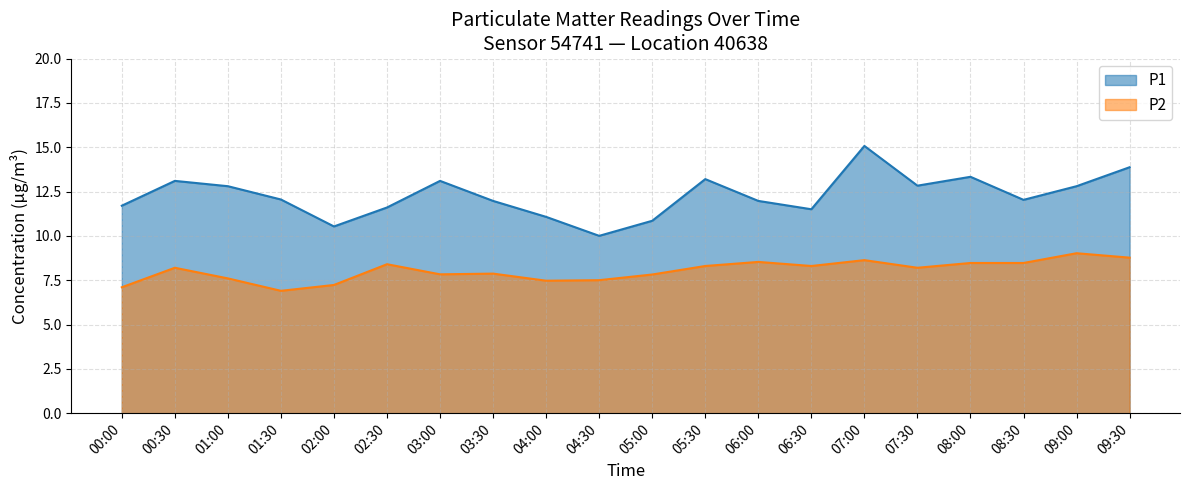

What is the approximate value of P1 at 02:00?

10.5